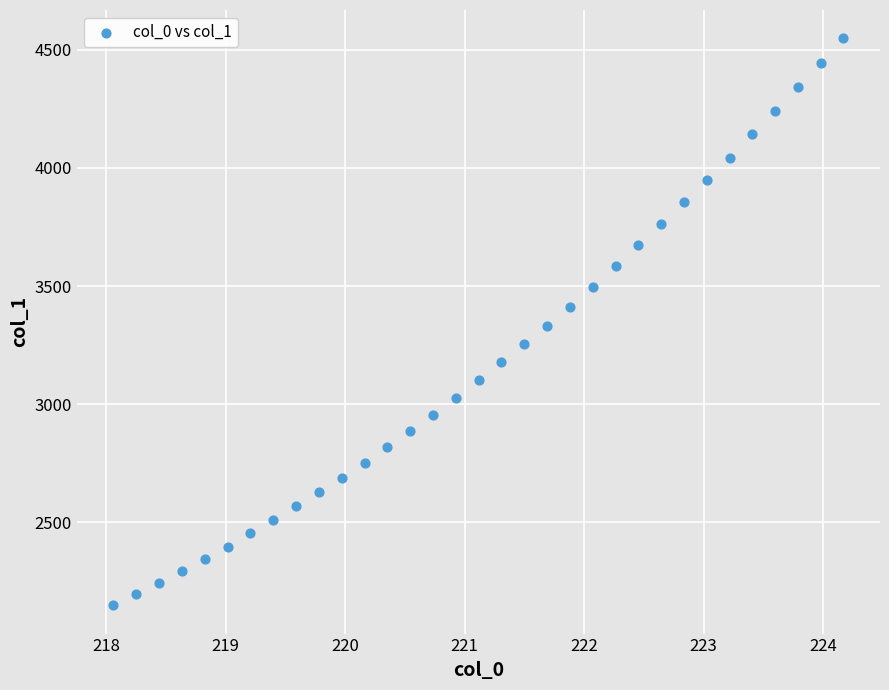

What is the range of Y values (max minus min)?

2399.1